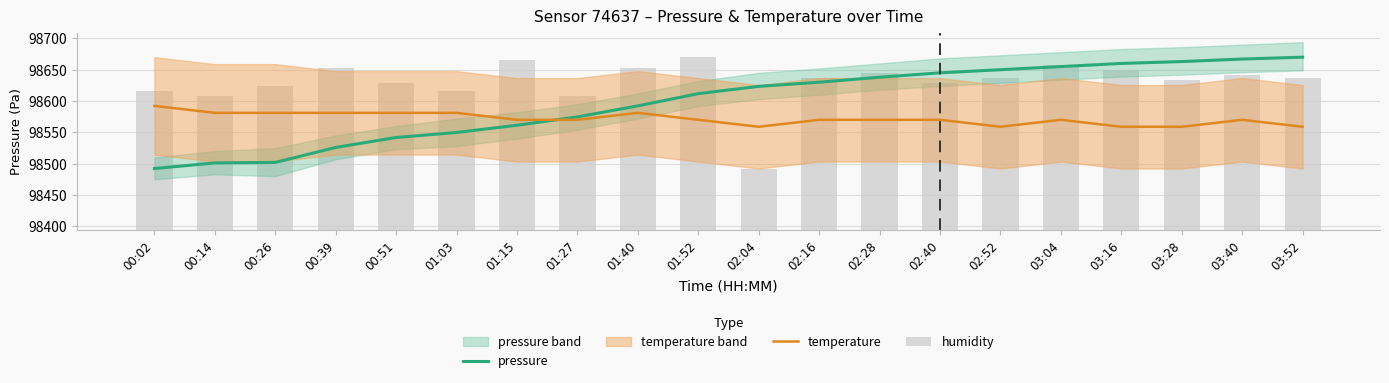

True or false: pressure has a value of 44485.4 at 02:40.

False